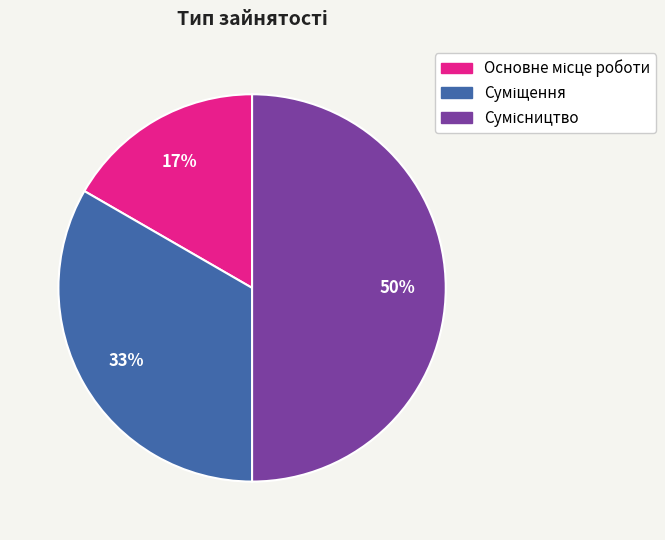

To the nearest percent, what is the difference between the largest and smallest slice percentages?

33%